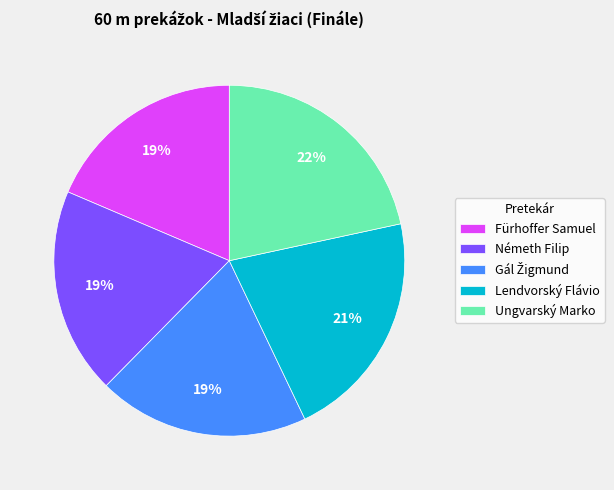

Combined, do Fürhoffer Samuel and Ungvarský Marko account for over 50%?

No